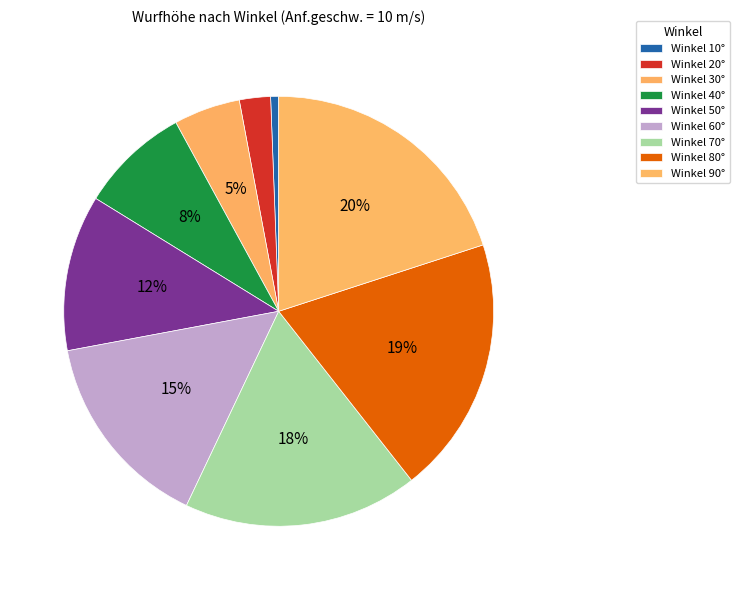

How many slices are in this pie chart?

9